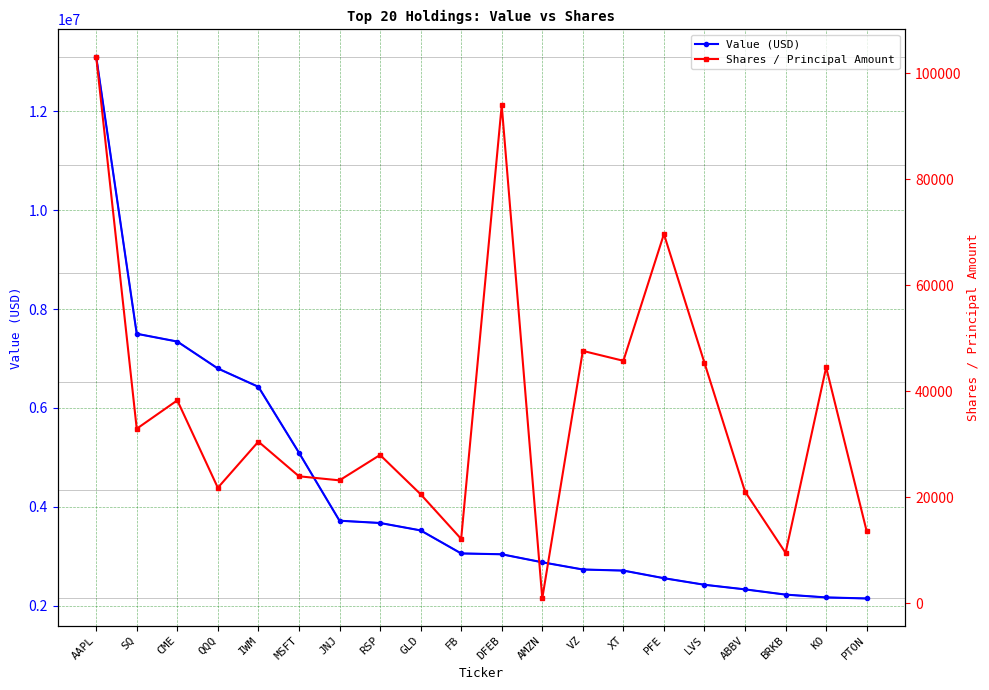

True or false: Value (USD) and Shares / Principal Amount cross at least once.

False